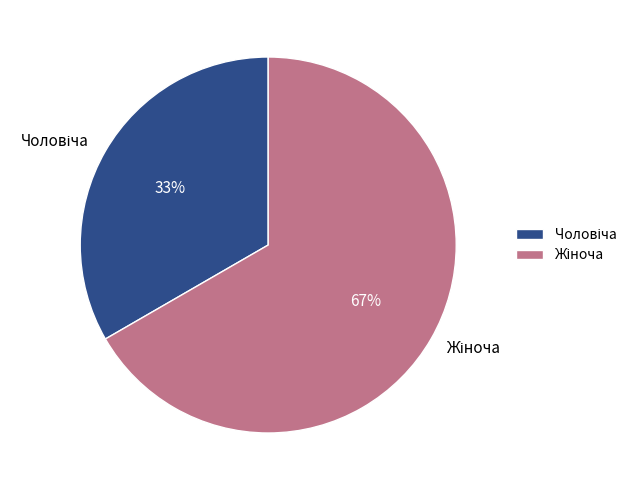

Is there a majority slice in this chart?

Yes